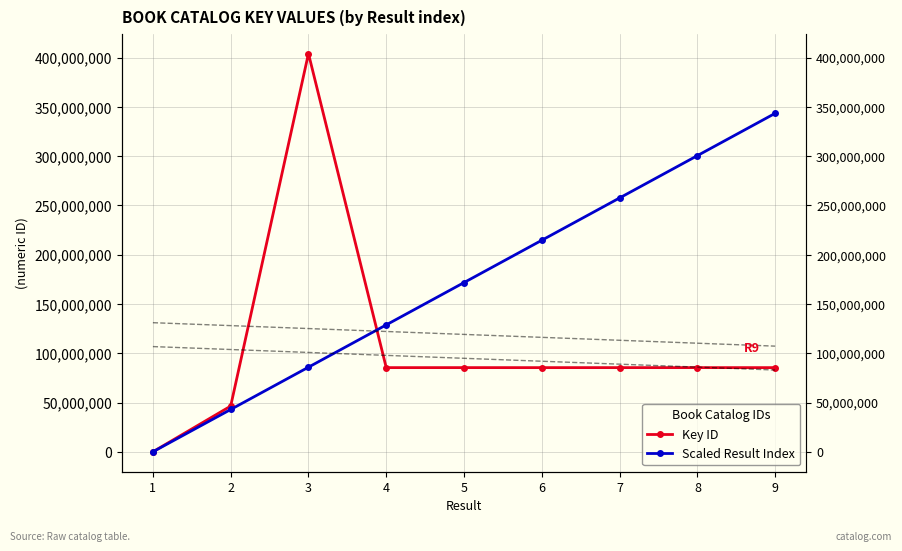

Which series ends up on top after the final intersection of Scaled Result Index and Key ID?

Scaled Result Index